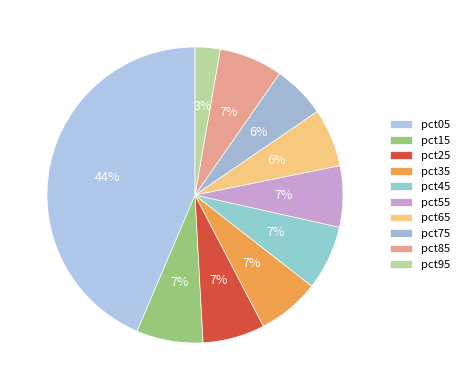

To the nearest percent, what portion does pct45 represent?

7%